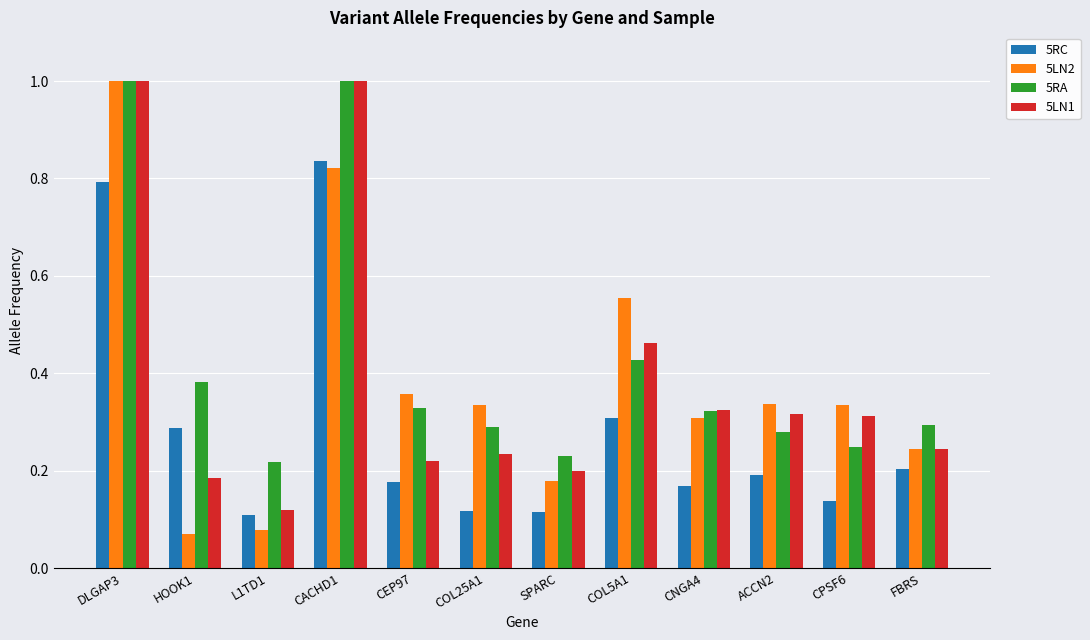

What is the difference between the second highest and second lowest values in the 5LN2 series?

0.7